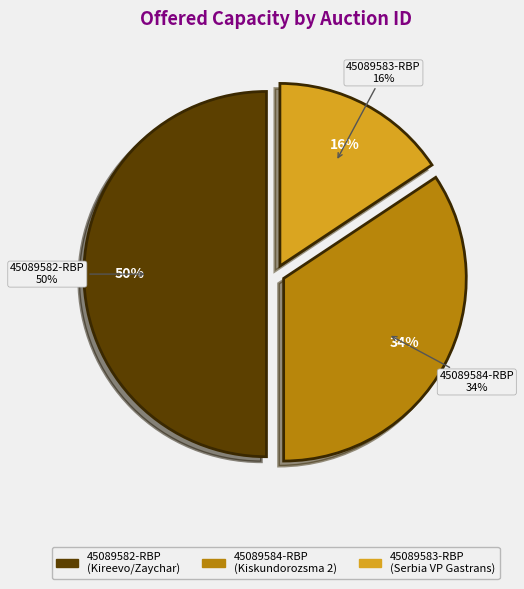

What is the total percentage of 45089584-RBP and 45089582-RBP?

84.3%